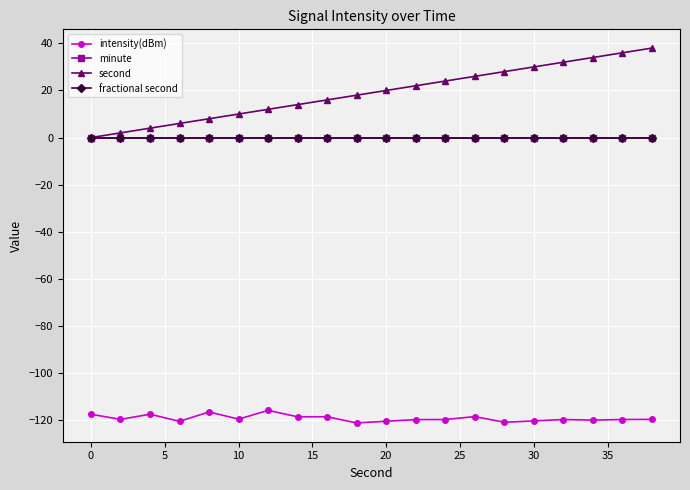

Is this an area chart (filled region under the line)?

No